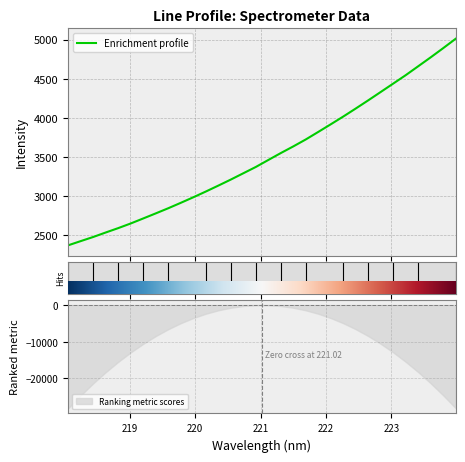

What value does the data have at 223.408?

4658.9